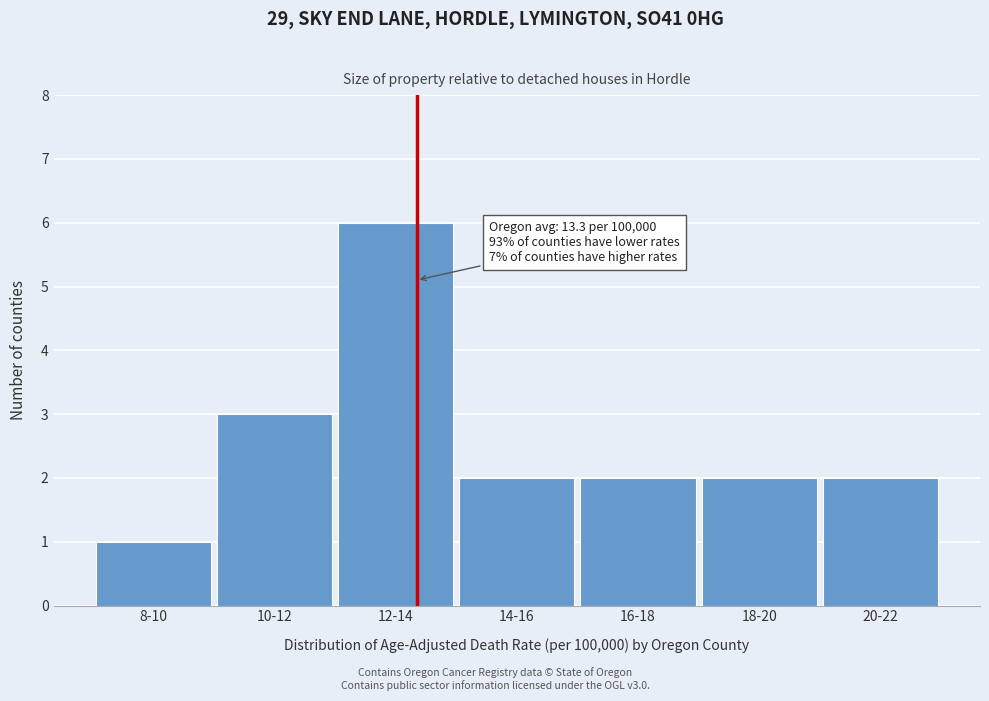

Reading right to left, extract all data points from this chart.

2	2	2	2	6	3	1